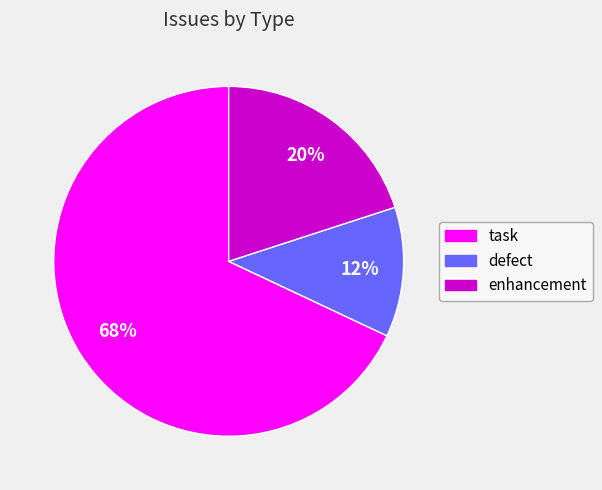

Which slice is the largest?

task